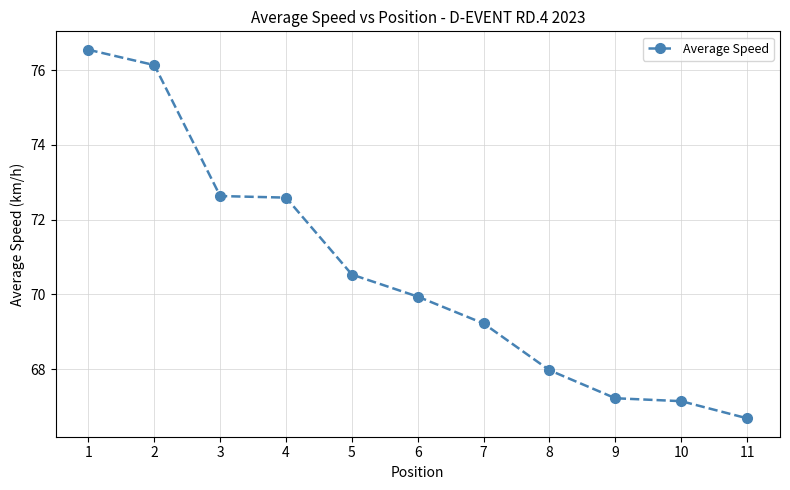

How many values are below 69?

4